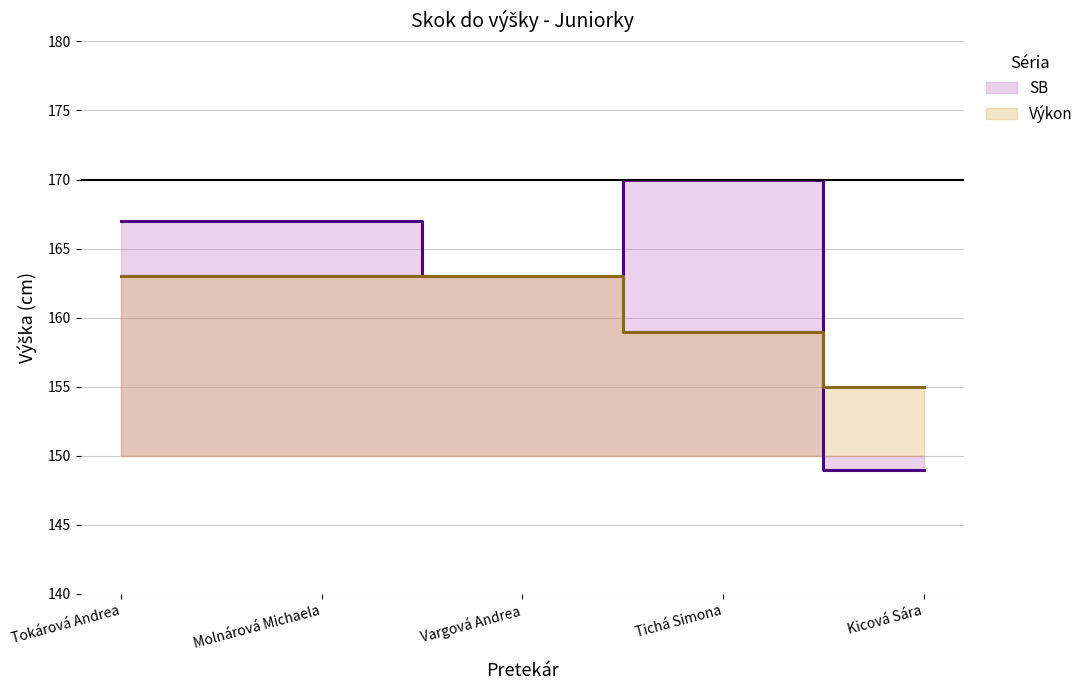

True or false: Výkon has a value of 285 at Tokárová Andrea.

False